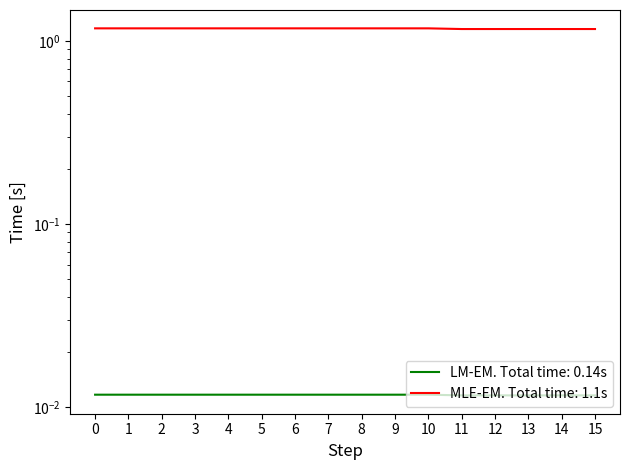

List the labels in order of value, largest first.

0, 1, 2, 3, 4, 5, 6, 7, 8, 9, 10, 11, 12, 13, 14, 15